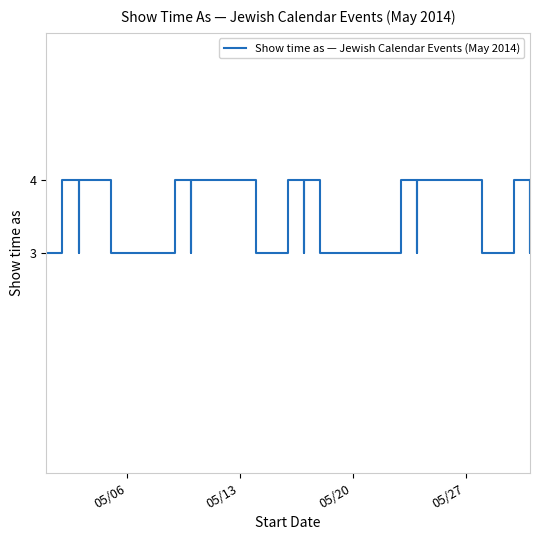

How many lines are shown in the chart?

1